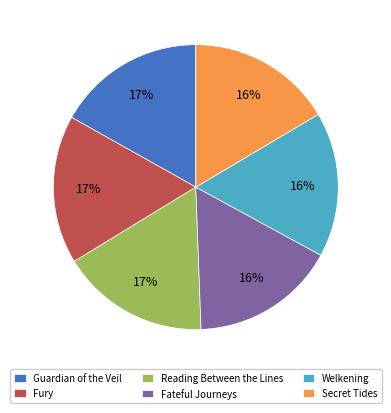

To the nearest percent, what portion does Reading Between the Lines represent?

17%